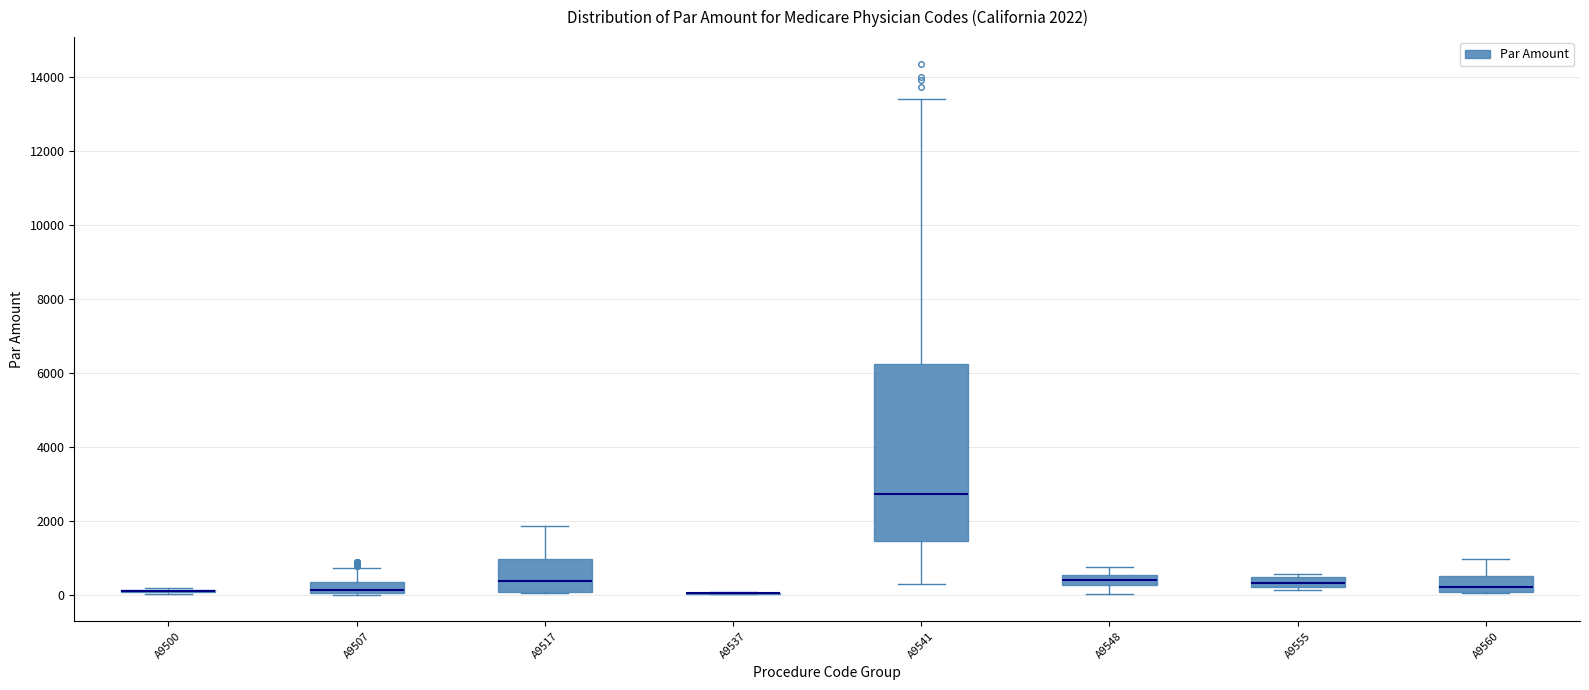

Comparing the boxes themselves (not the whiskers), which one is the tallest?

A9541